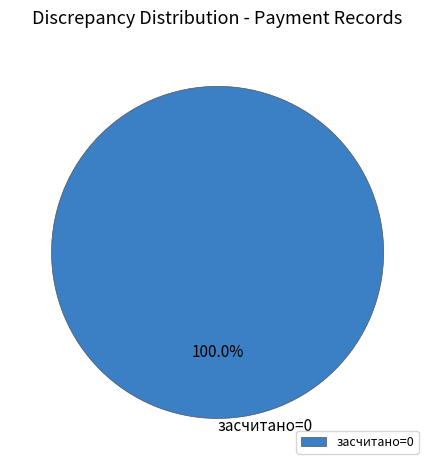

Does any single category account for the majority?

Yes